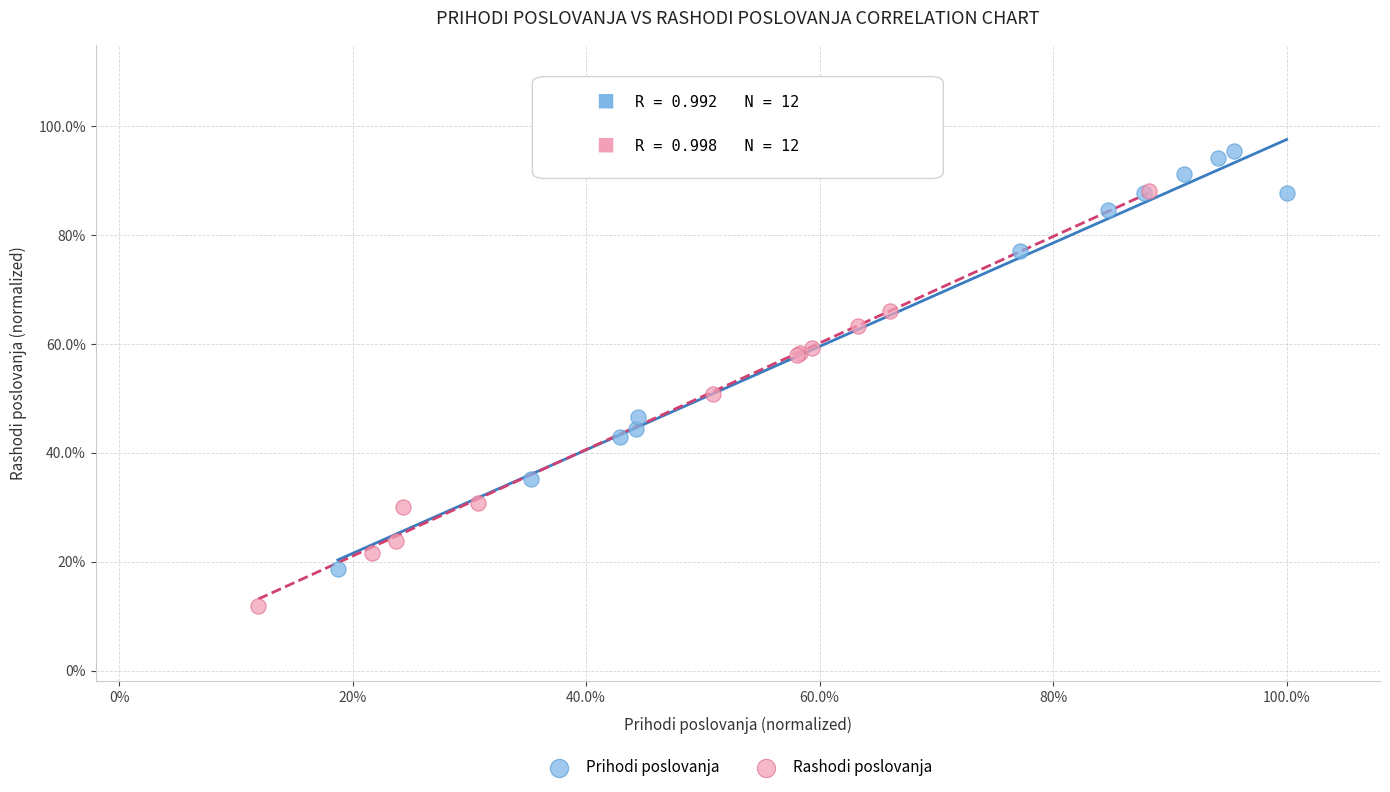

What are all the series names shown in the legend?

Prihodi poslovanja, Rashodi poslovanja